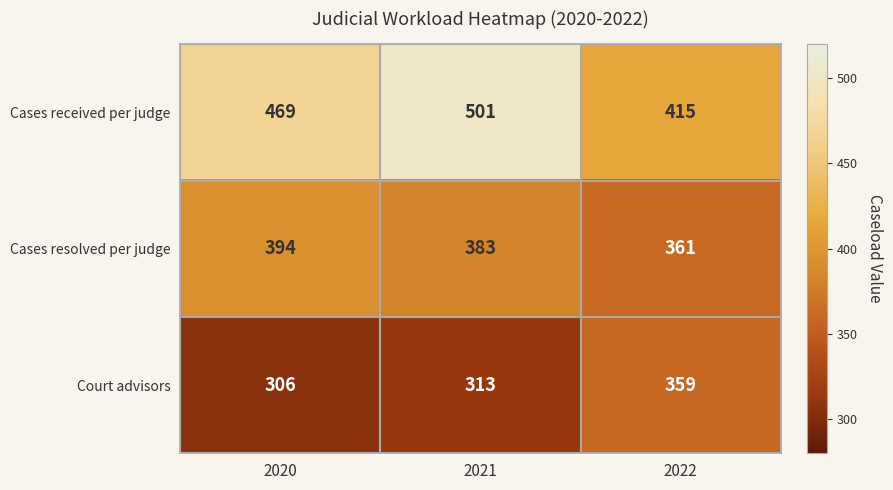

At which label does Court advisors reach its minimum?

2020